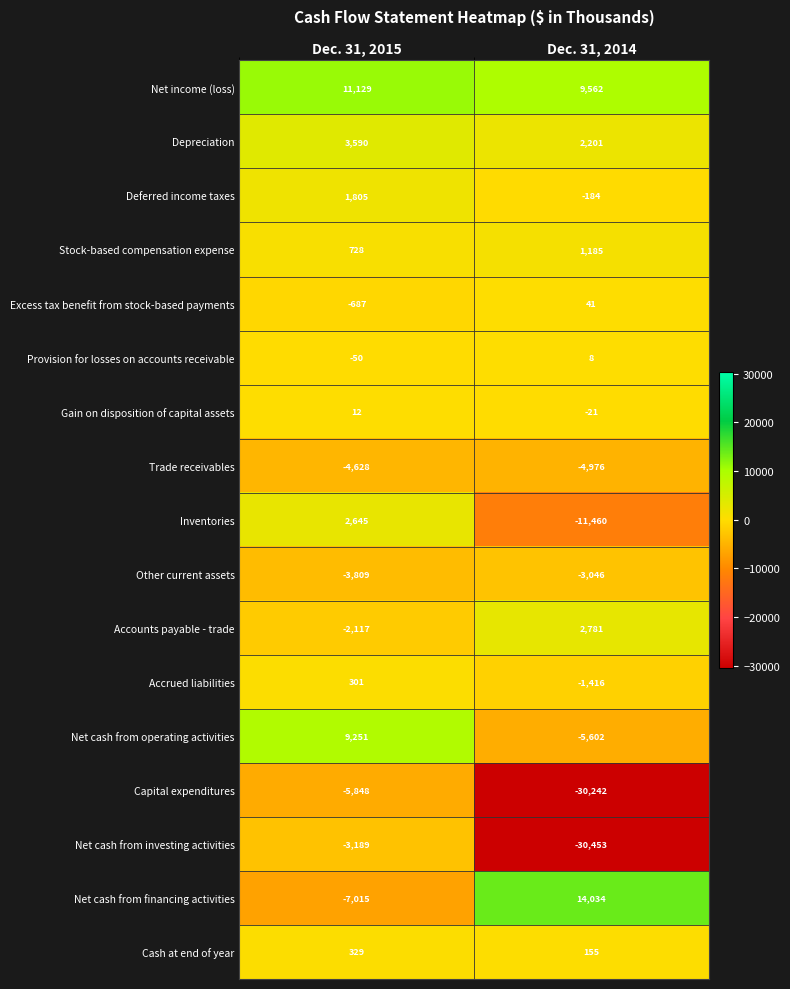

What is the sum of all Stock-based compensation expense values?

1913